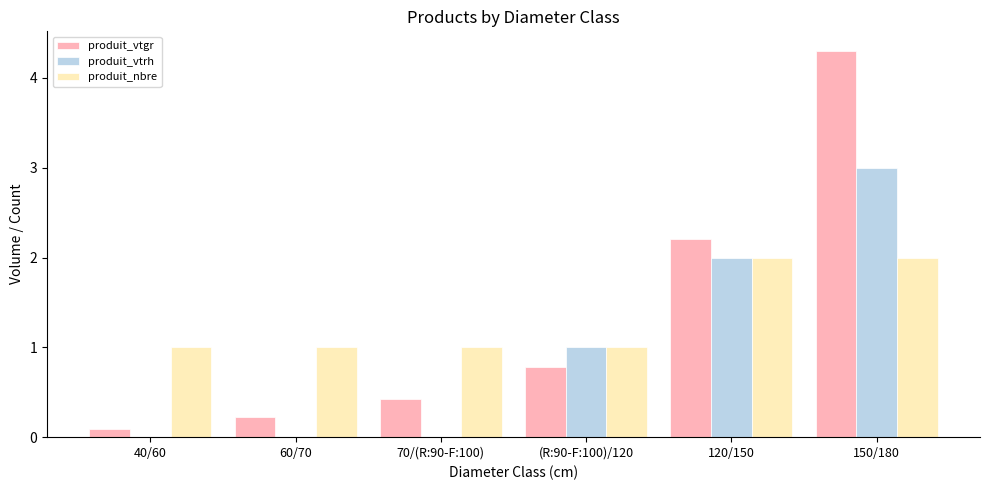

What is the sum of the produit_vtrh values at 120/150 and 150/180?

5.0